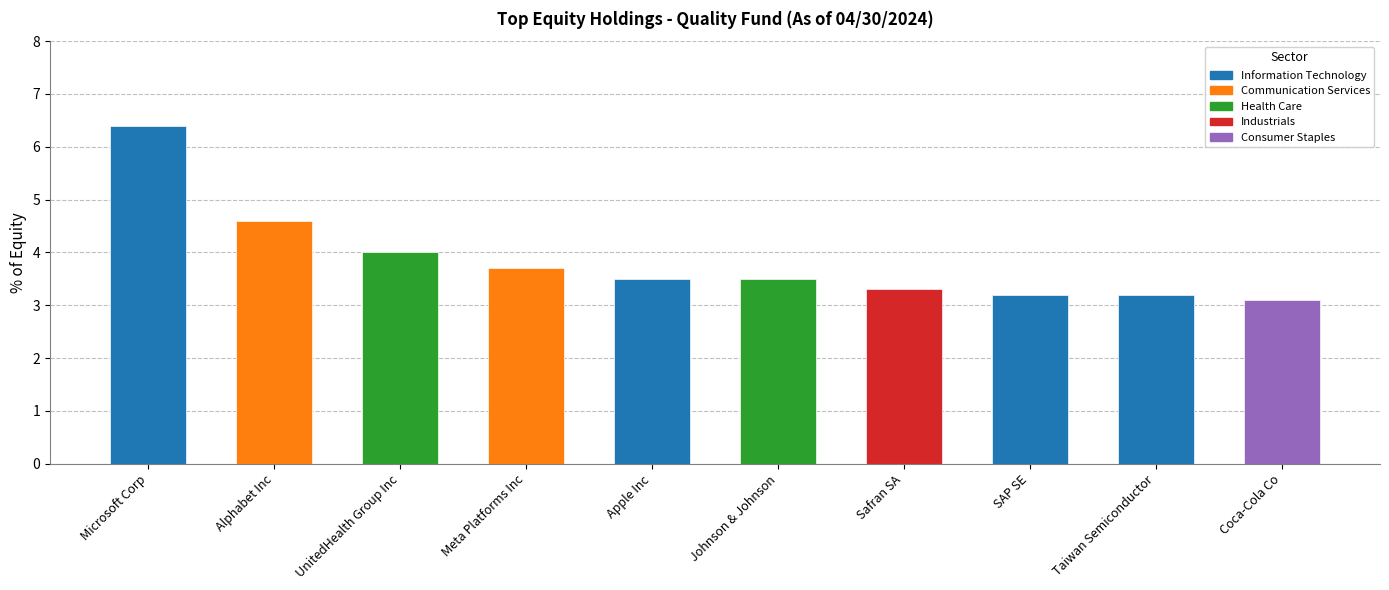

What position from the right is Meta Platforms Inc?

7